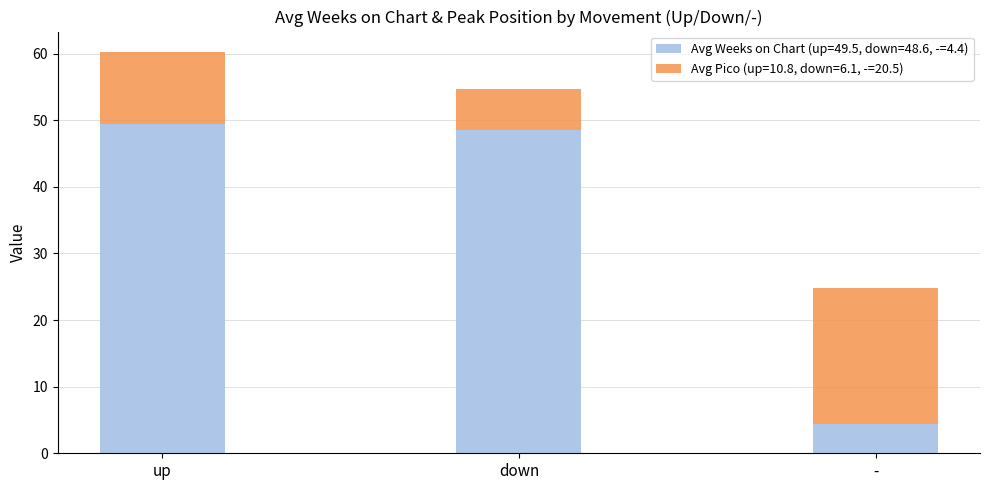

At which category is the sum across all series the highest?

up